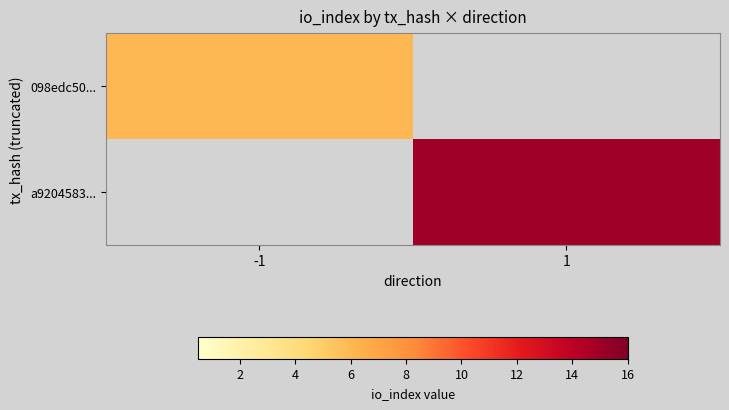

What is the maximum value for 098edc50...?

6.0